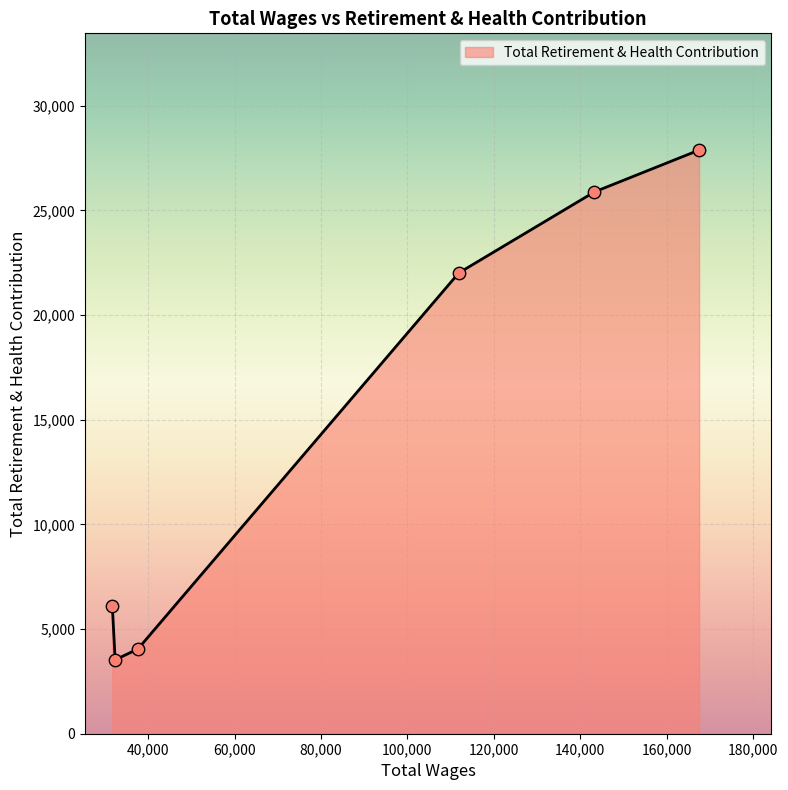

True or false: there are more than 1 points higher than both neighbors.

False